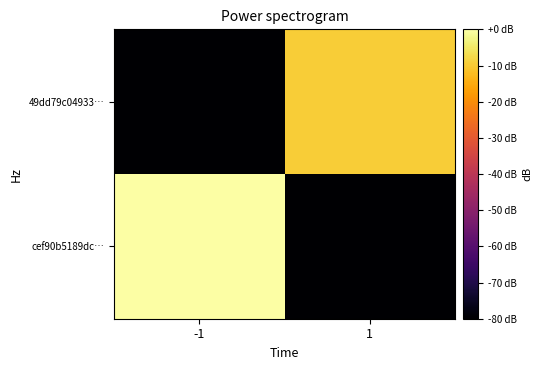

Between -1 and 1, which is larger?

-1